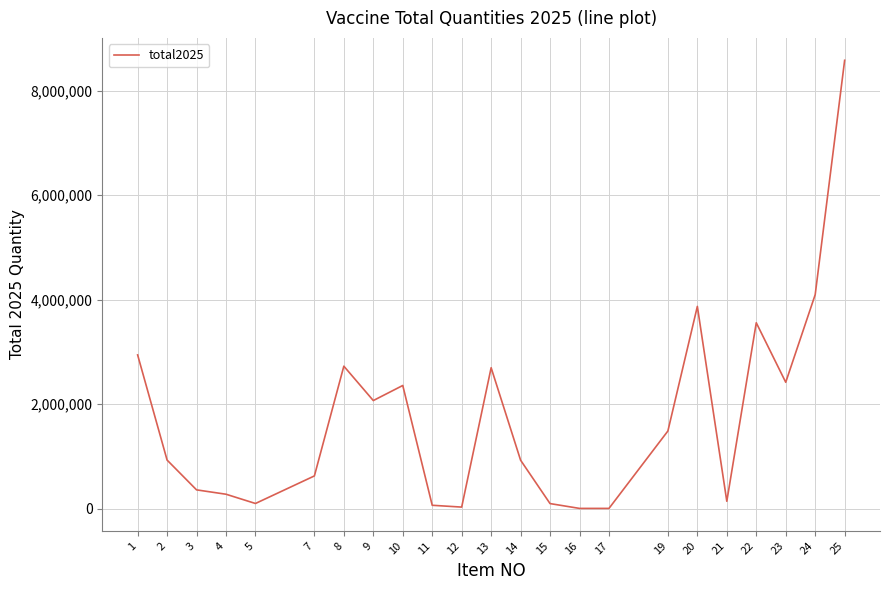

The value at 9 is 2068440. True or false?

True